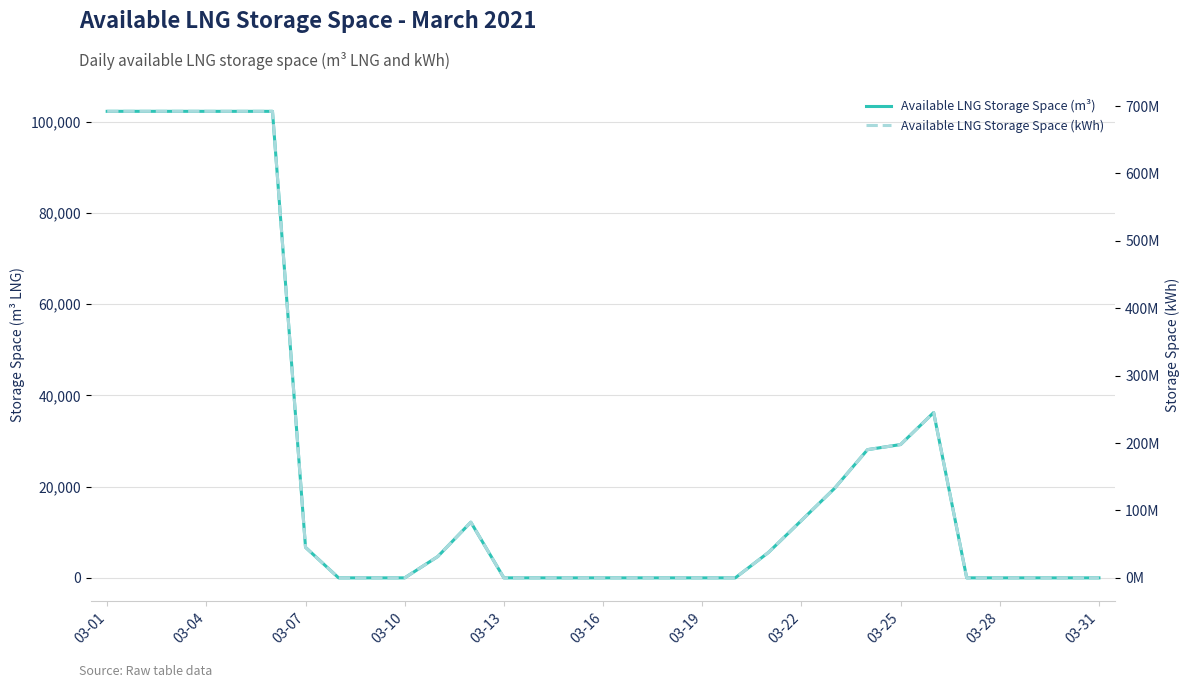

What is the value of the Available LNG Storage Space (m³) point at the 26th from the left?

36229